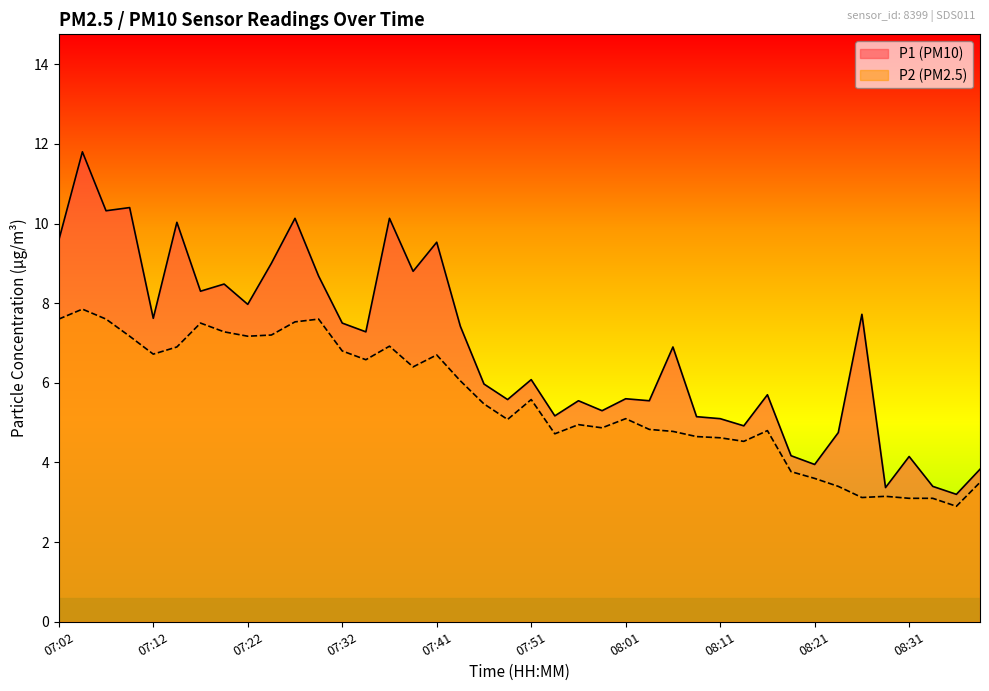

Rank the series at 07:29 from highest to lowest value.

P1, P2